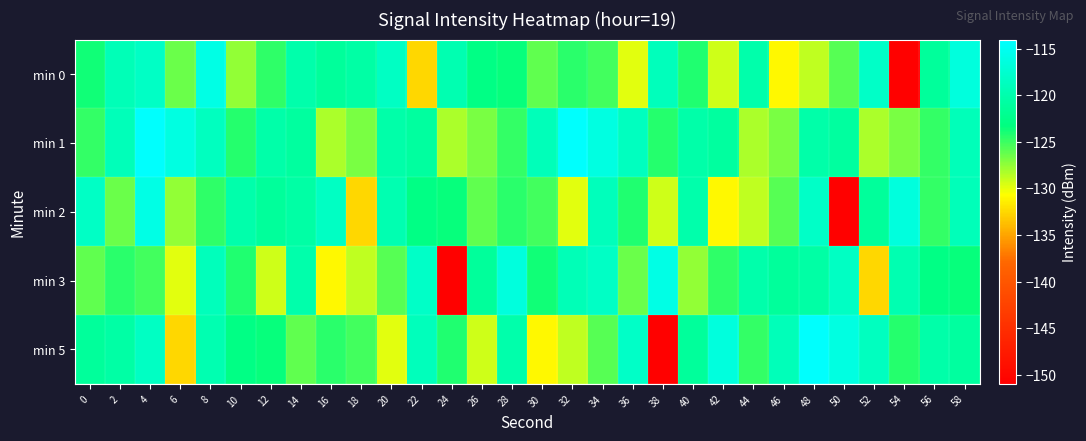

Which series has the largest range (max minus min)?

min 5